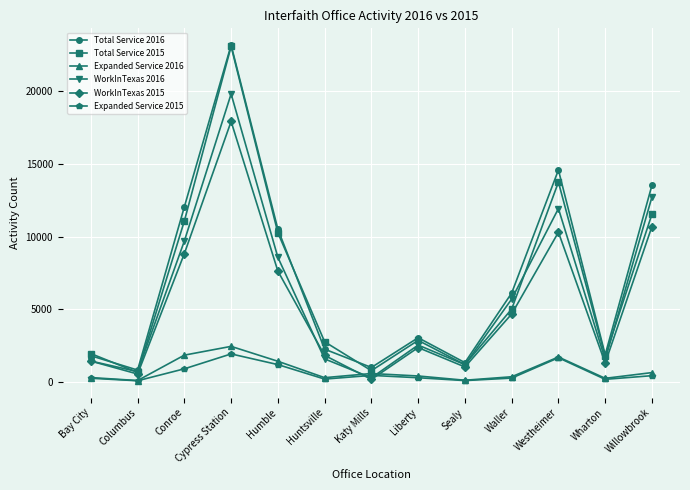

Is the value of Expanded Service 2016 at Cypress Station greater than the value of WorkInTexas 2015 at Cypress Station?

No